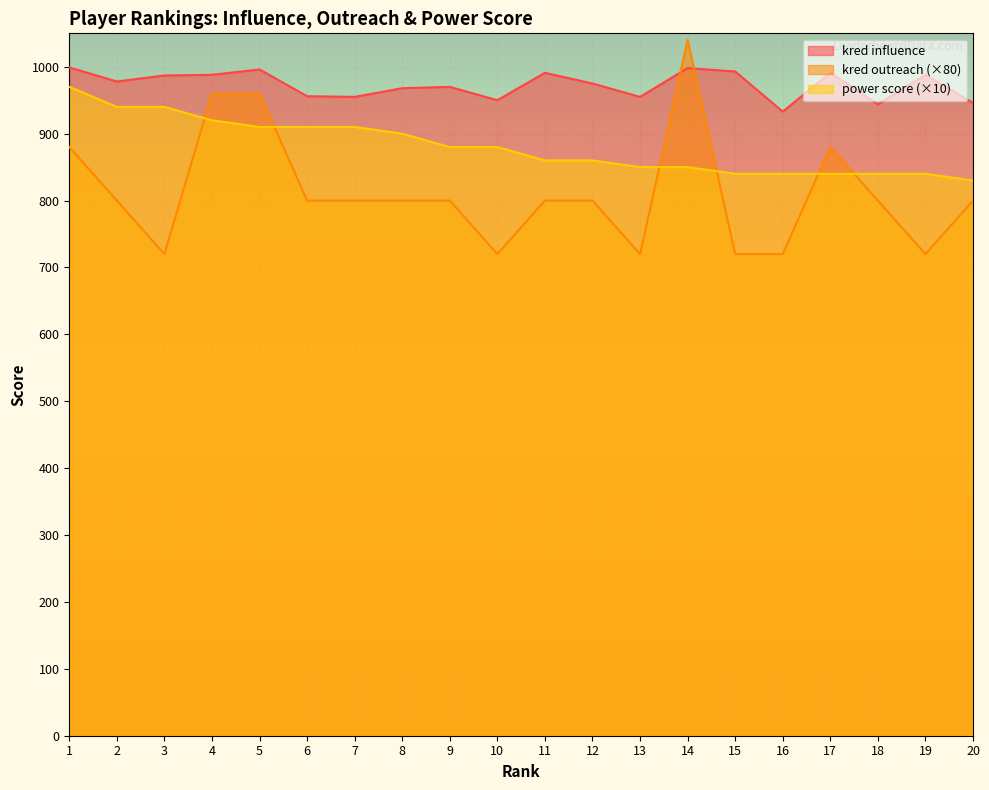

What is the sum of the kred outreach values at 1 and 3?

1600